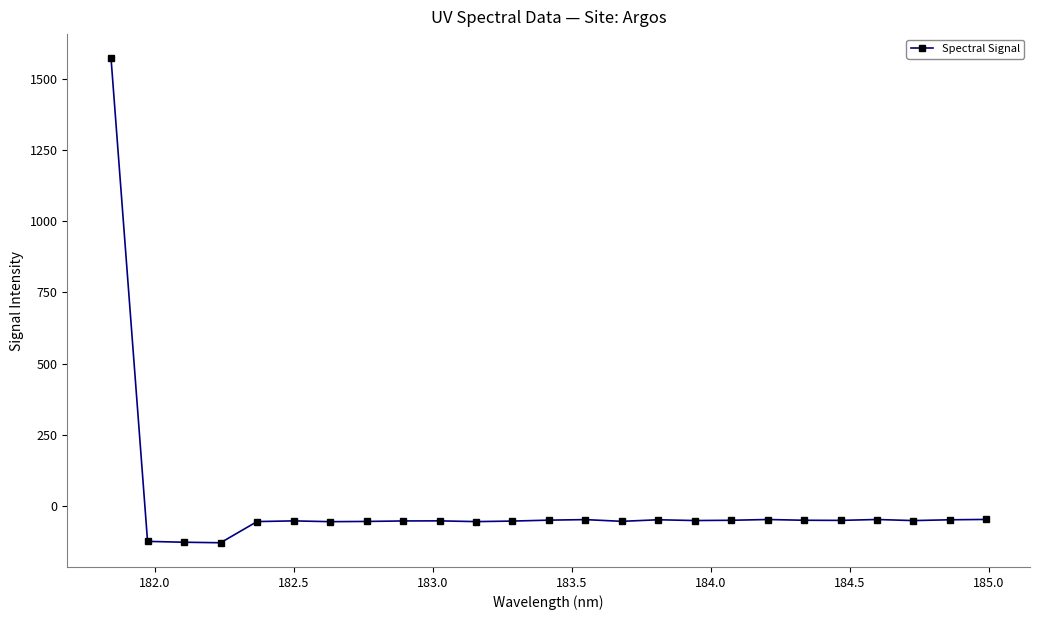

What is the difference between the maximum and minimum values?

1700.2